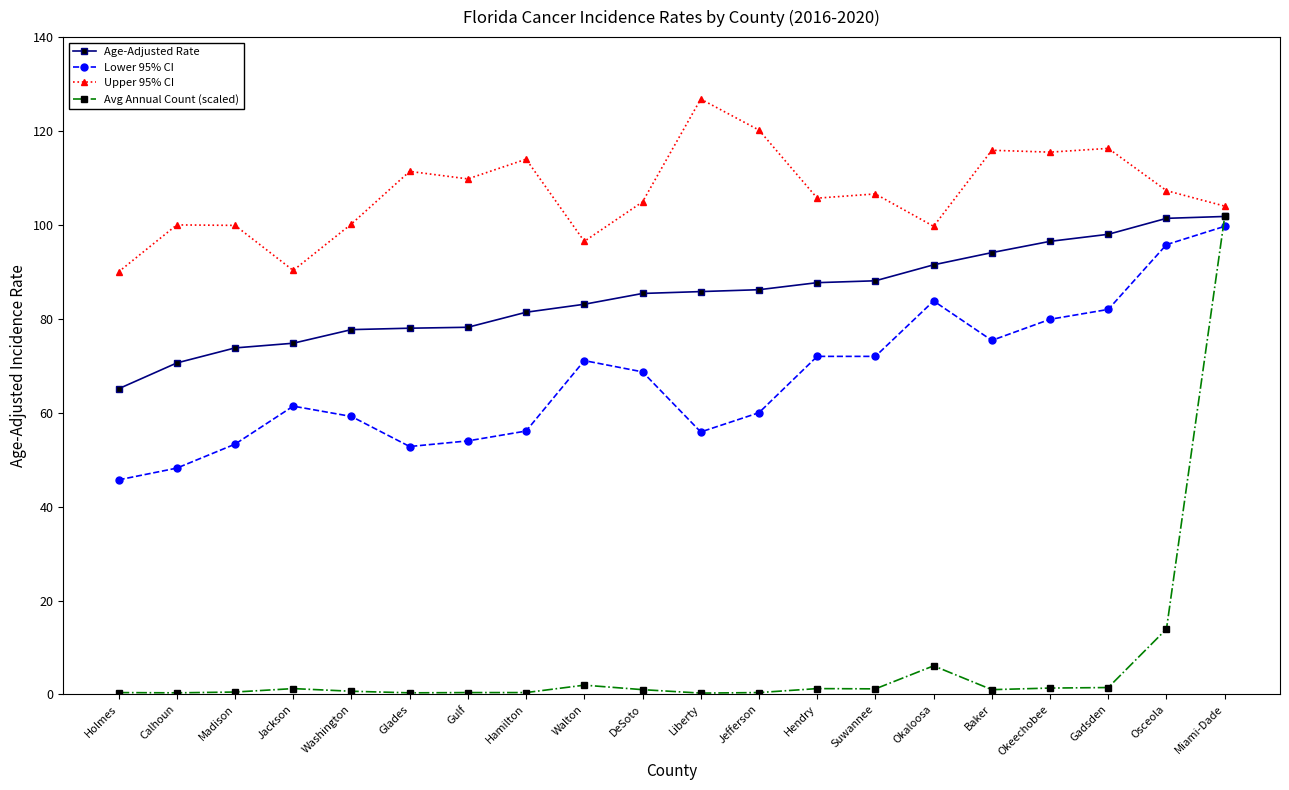

Is it true that Upper 95% CI equals 62.5 at Jefferson?

False